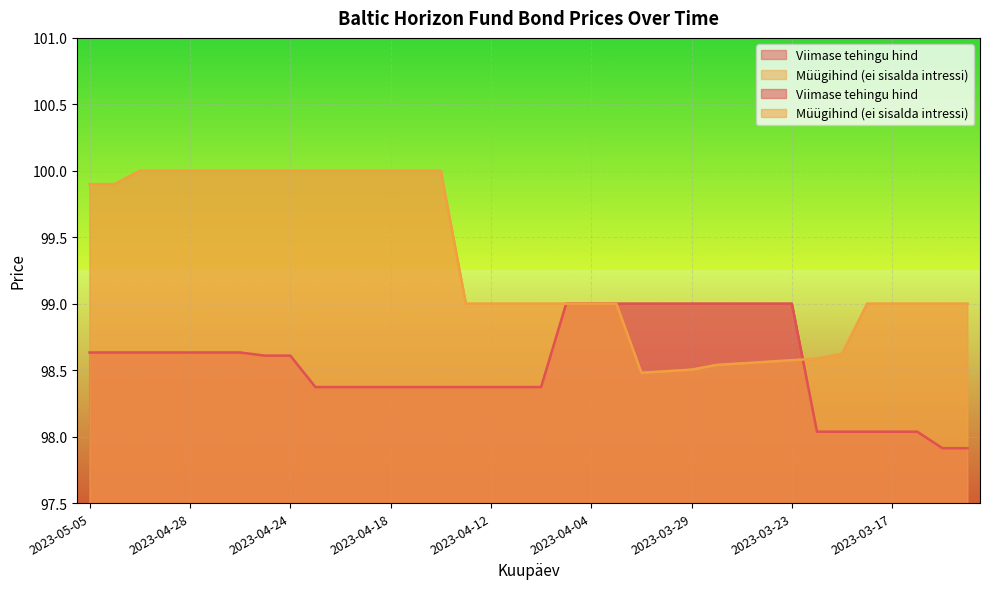

What is the value of the Viimase tehingu hind point at the 34th from the left?

98.0